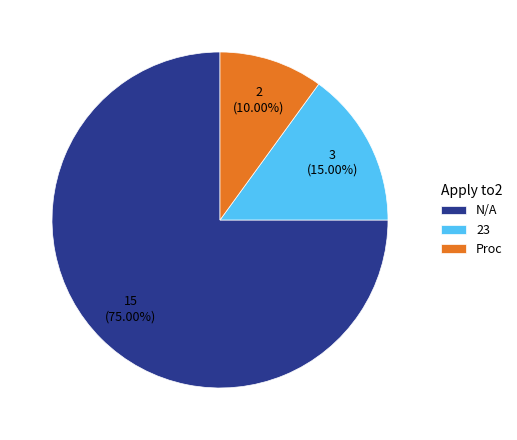

What is the largest slice in the pie chart?

N/A